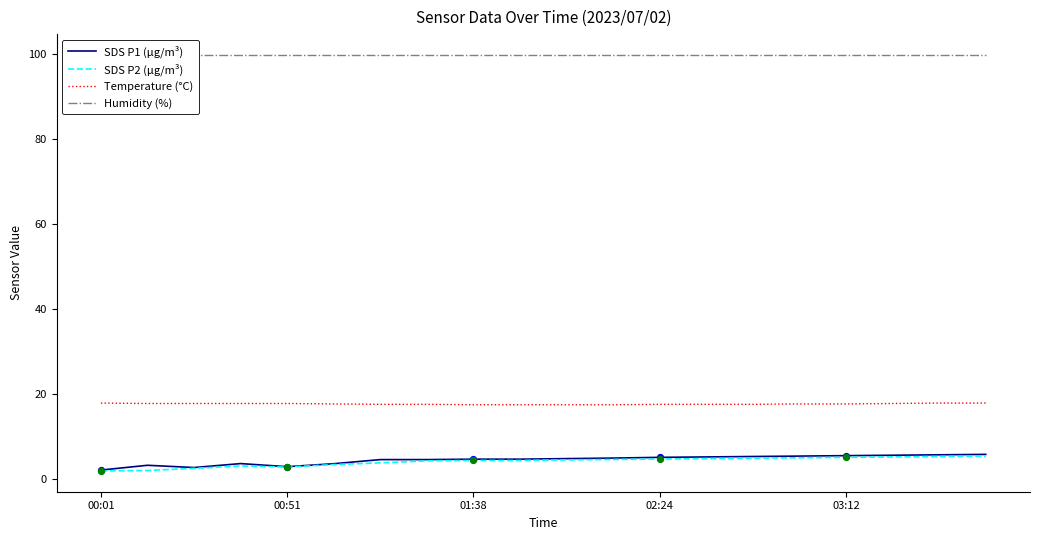

Which series has the widest spread of Y values?

SDS P1 (µg/m³)